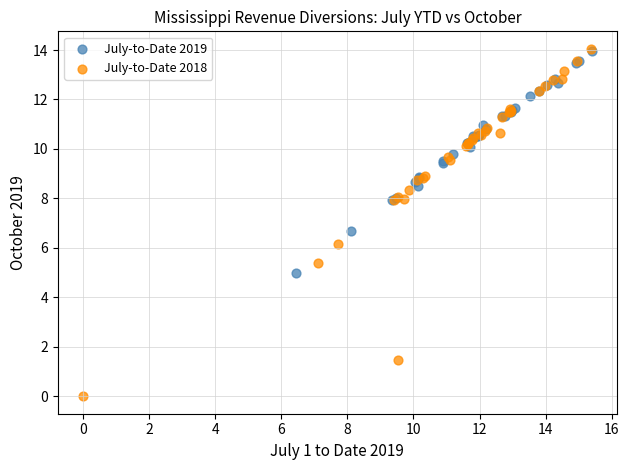

What are all the series names shown in the legend?

July-to-Date 2019, July-to-Date 2018